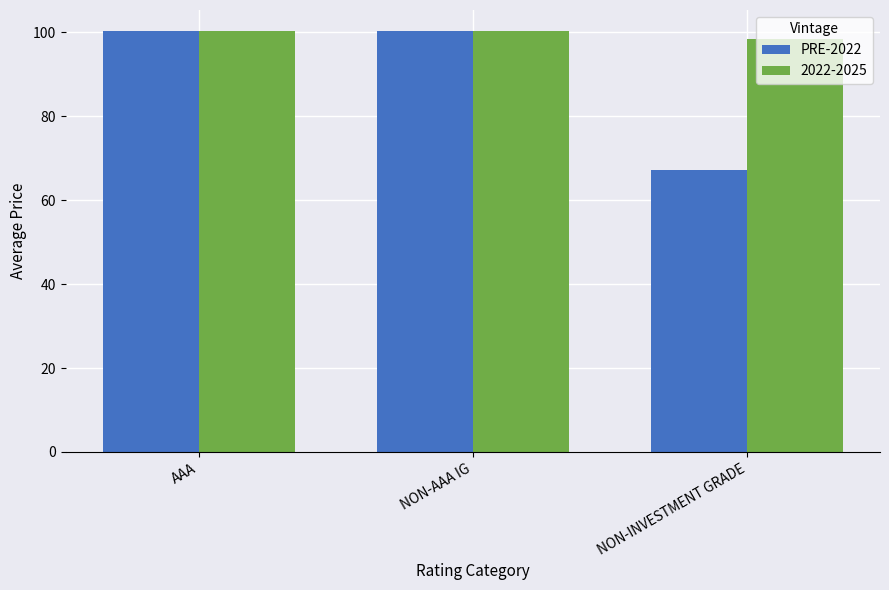

Does the chart contain stacked bars?

No